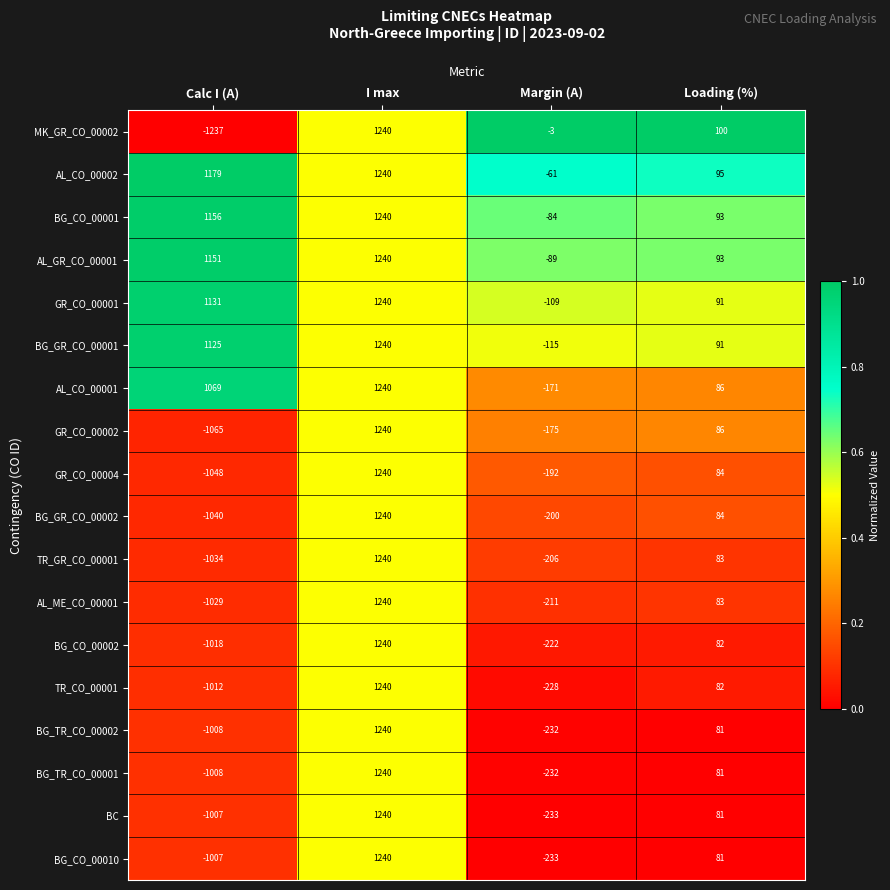

What is the greatest value displayed?

1240